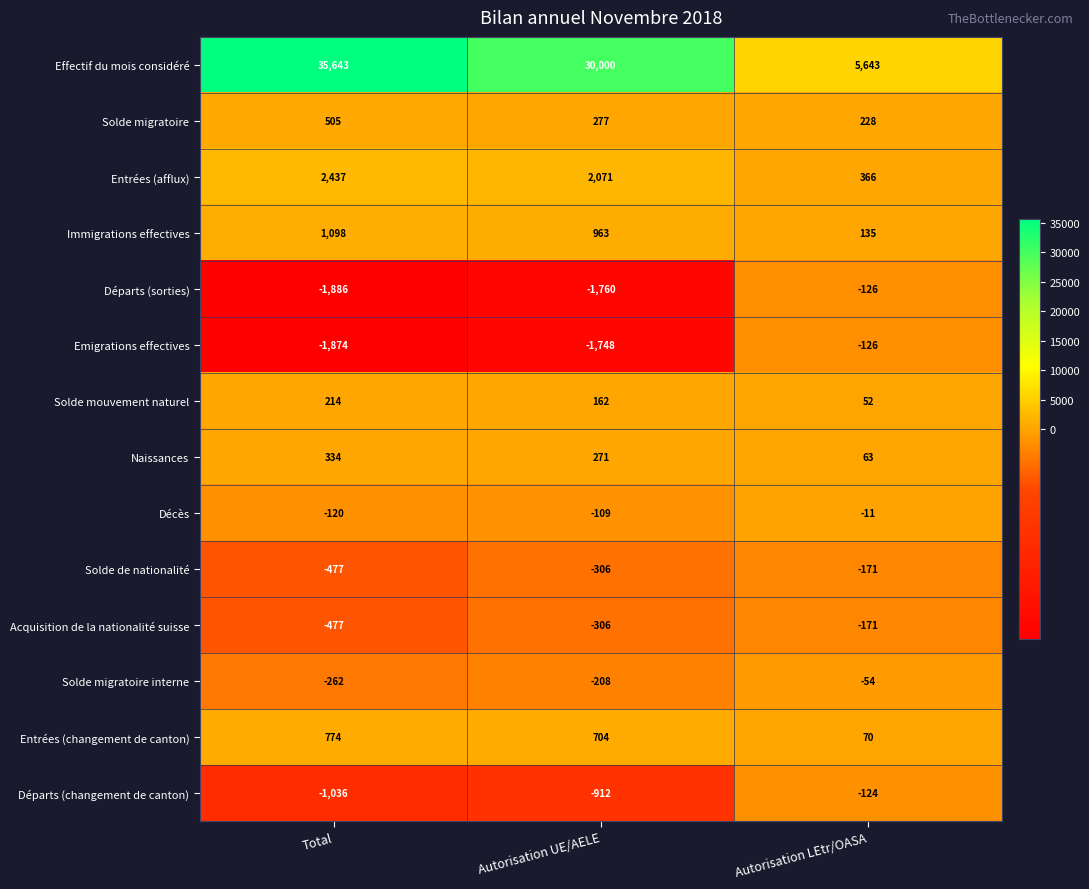

Which series has the widest spread of values?

Effectif du mois considéré